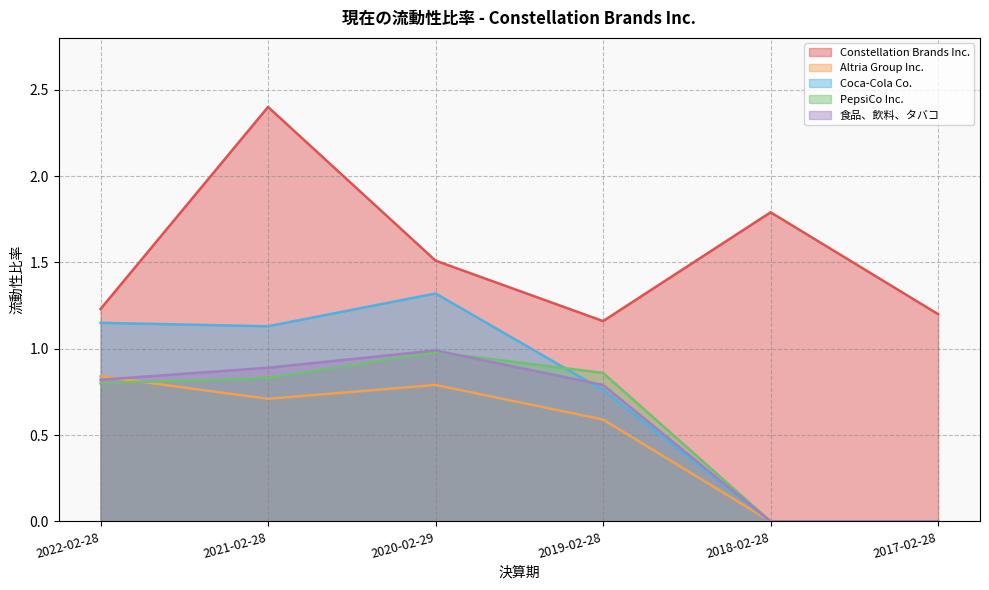

How many values in 食品、飲料、タバコ are above zero?

4